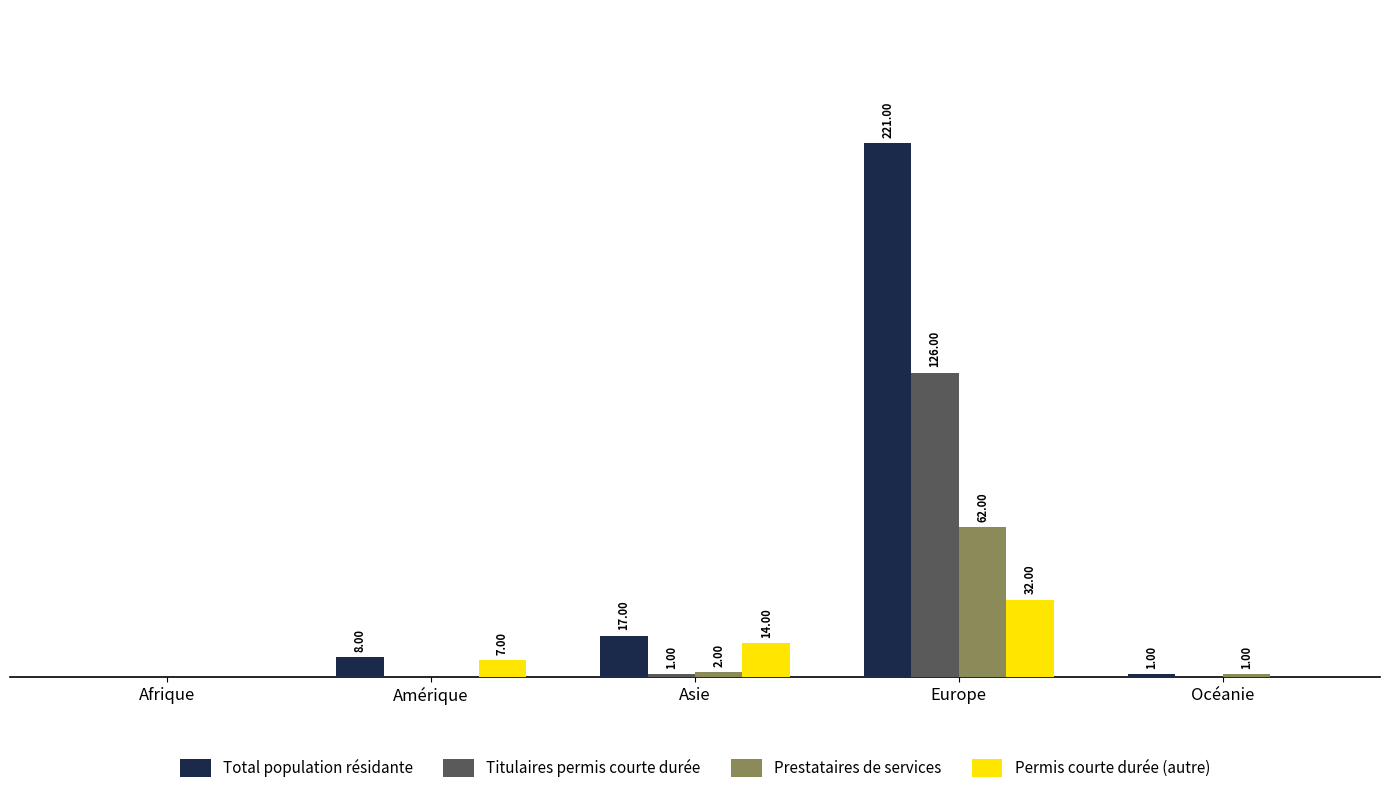

At which label does Titulaires permis courte durée reach its peak?

Europe